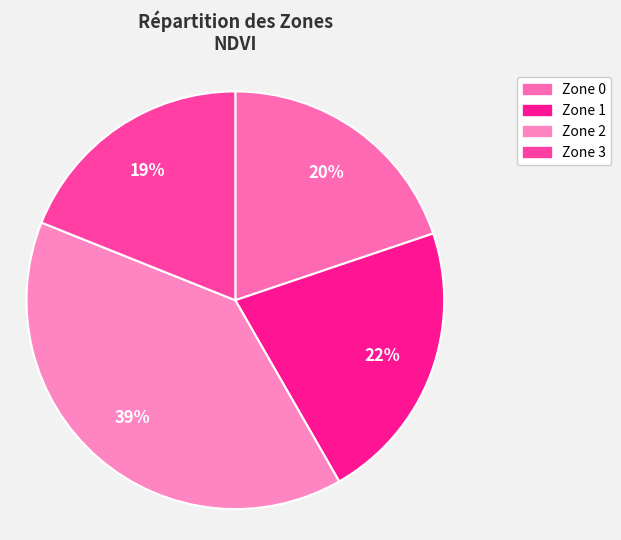

What is the ratio of the value at Zone 3 to the value at Zone 0?

1.0